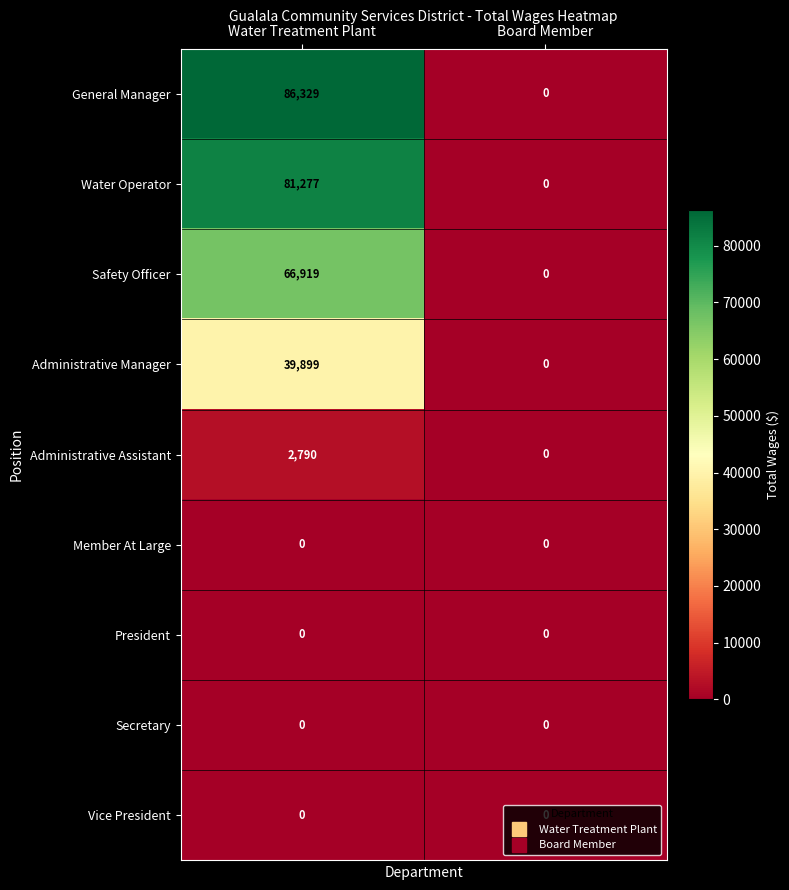

Count the number of categories in the chart.

2